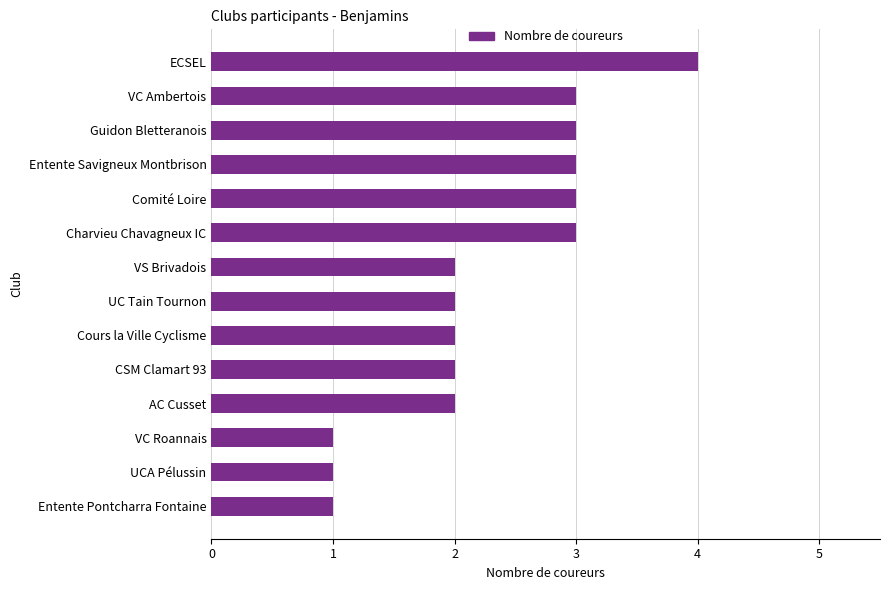

What position from the top is VC Roannais?

12